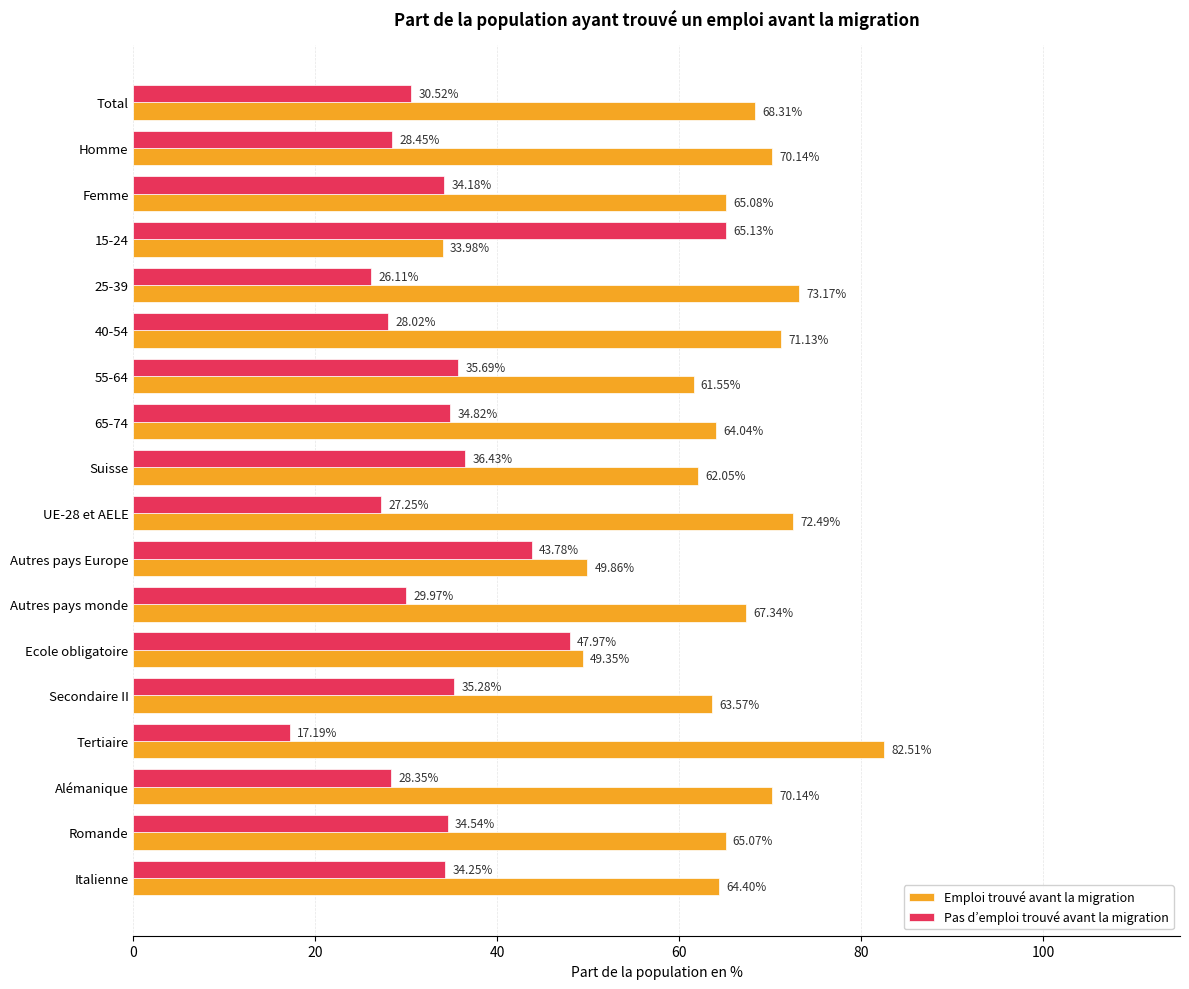

Rank the series by their maximum value, from highest to lowest.

Emploi trouvé avant la migration, Pas d’emploi trouvé avant la migration